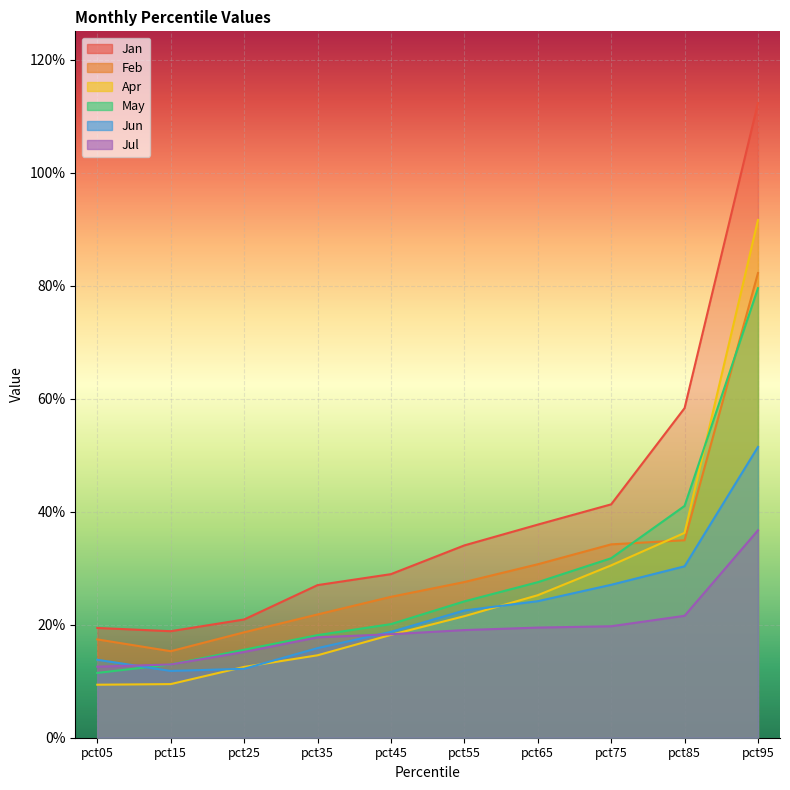

What is the difference between the second highest and minimum values in the Feb series?

0.2